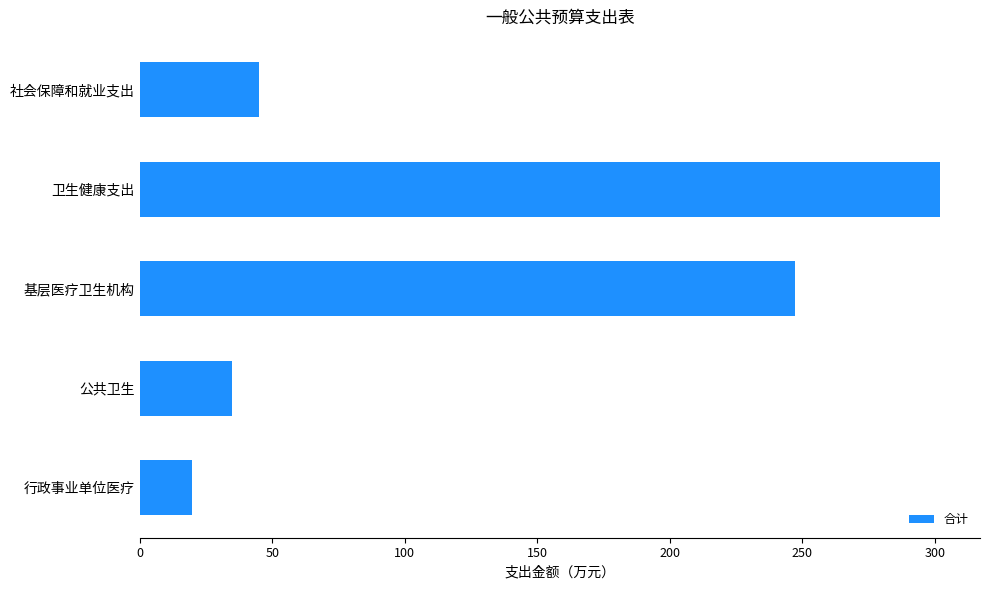

Reading top to bottom, extract all data points from this chart.

社会保障和就业支出=45.1	卫生健康支出=301.9	基层医疗卫生机构=247.4	公共卫生=34.8	行政事业单位医疗=19.8